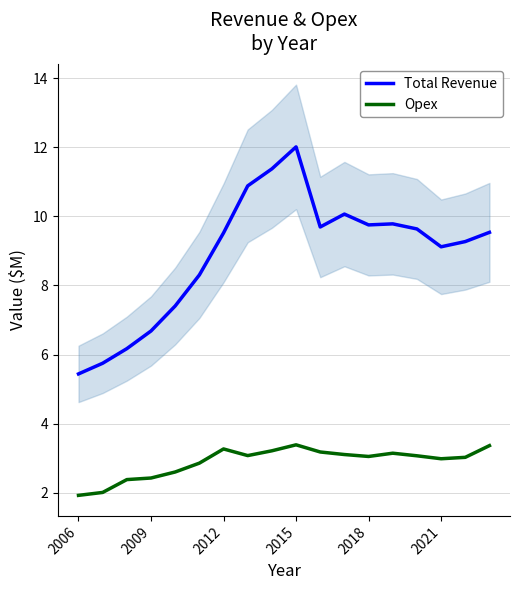

True or false: Total Revenue and Opex intersect in this chart.

False